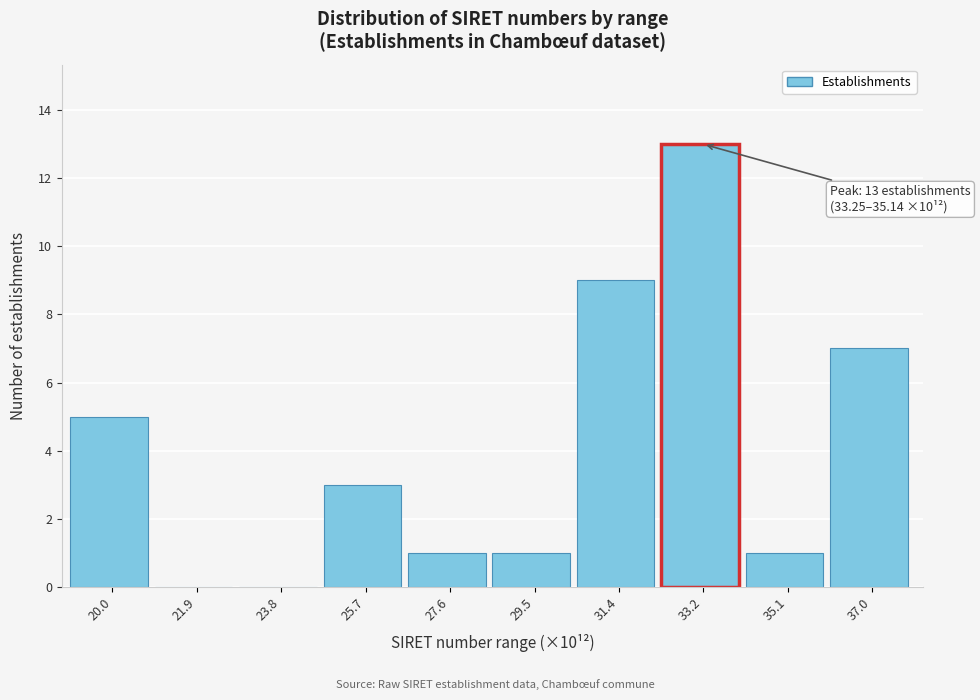

Reading left to right, what are all the values shown in this chart?

20.0=5	21.9=0	23.8=0	25.7=3	27.6=1	29.5=1	31.4=9	33.2=13	35.1=1	37.0=7